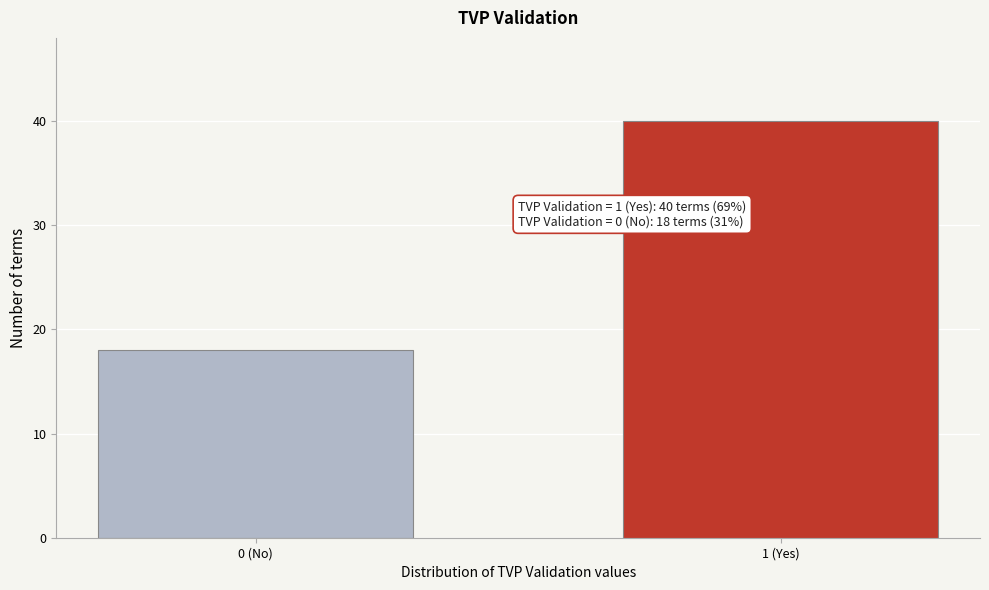

Reading right to left, what are all the values shown in this chart?

40	18